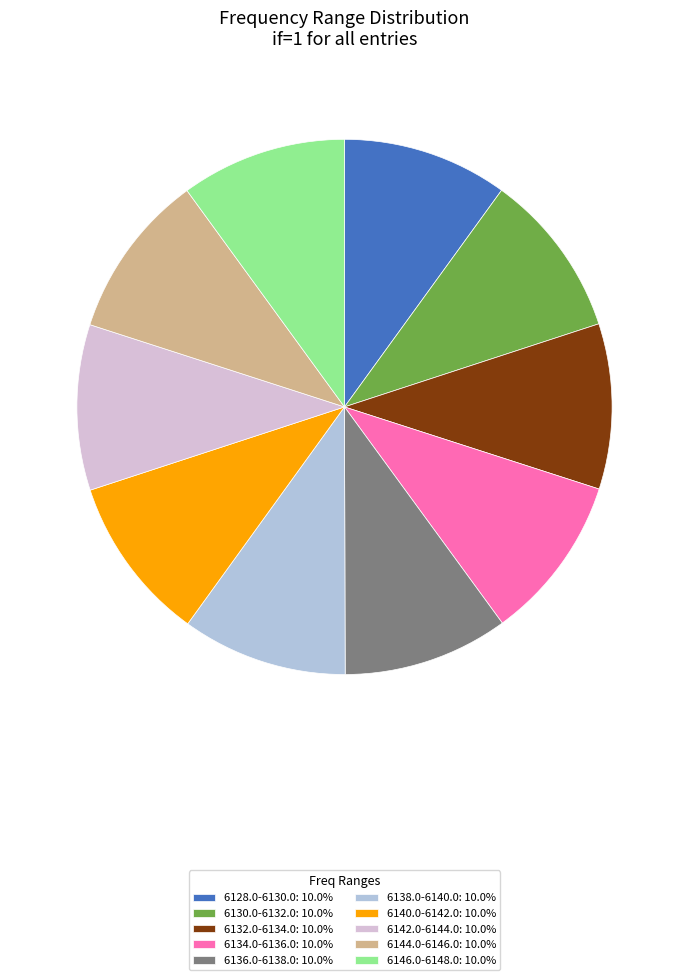

Approximately how many times larger is the value at 6140.0-6142.0: 10.0% compared to 6138.0-6140.0: 10.0%?

1.0